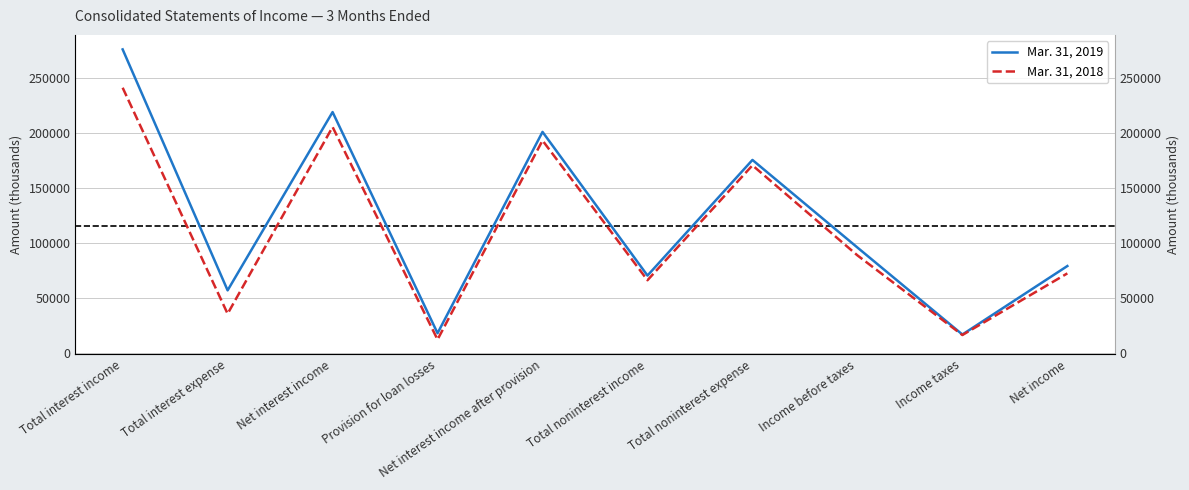

At which label is Mar. 31, 2018 closest to 126824?

Income before taxes